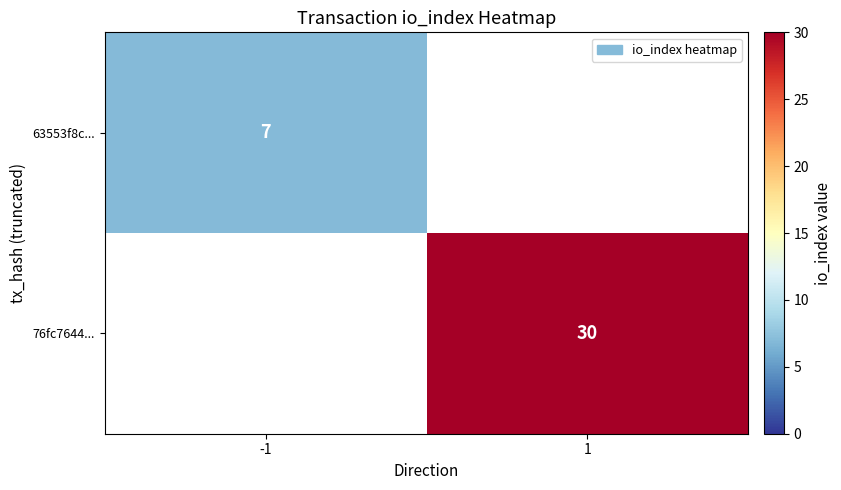

True or false: 76fc7644... has a value of 51 at 1.

False